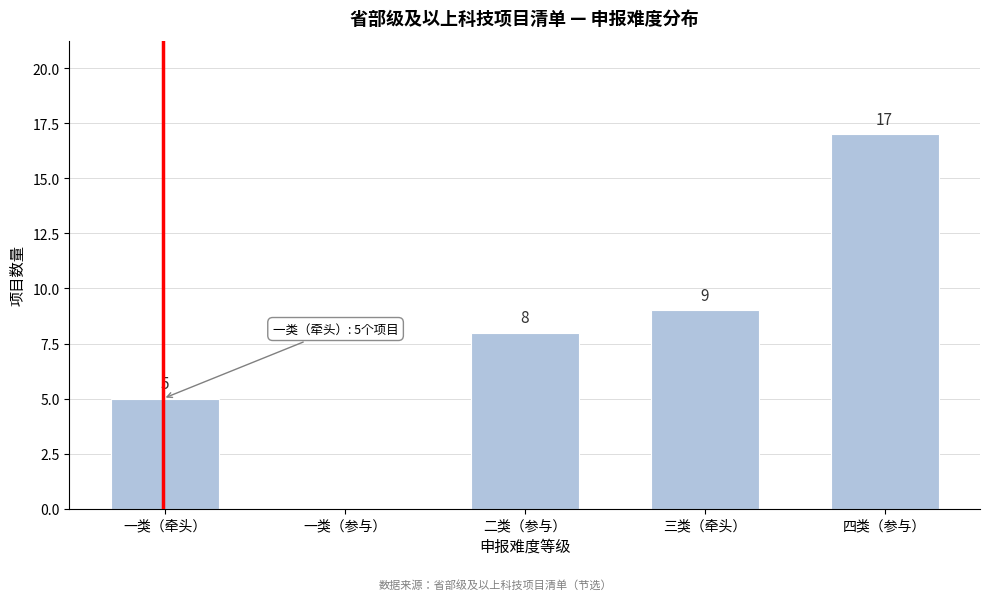

Reading right to left, list all the values displayed in this chart.

四类（参与）=17	三类（牵头）=9	二类（参与）=8	一类（参与）=0	一类（牵头）=5